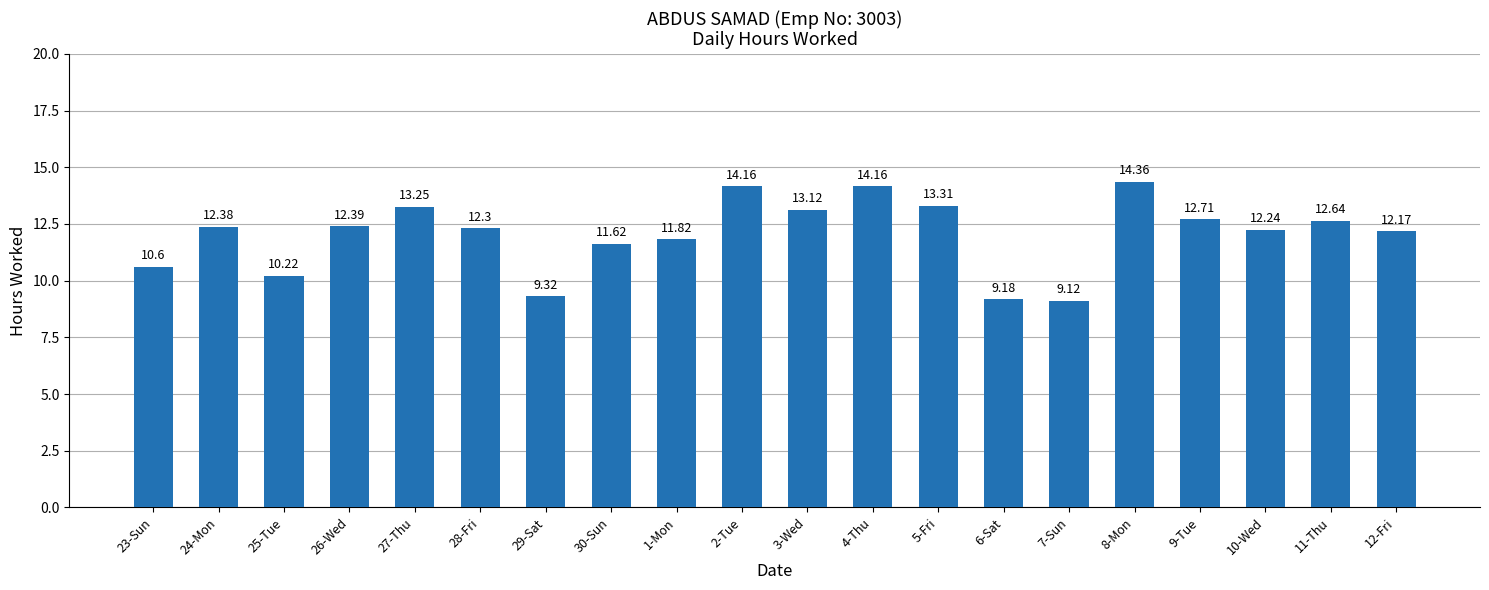

Are the bars grouped side by side (vs. stacked)?

No